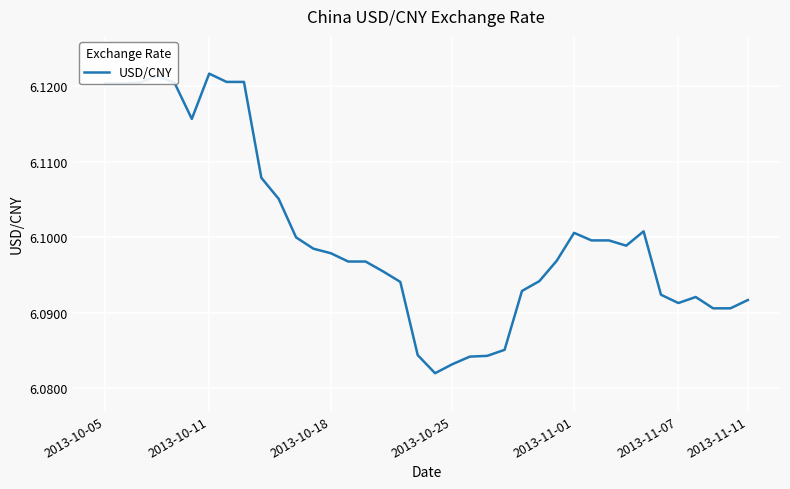

How many points are lower than both their immediate neighbors (excluding endpoints)?

4